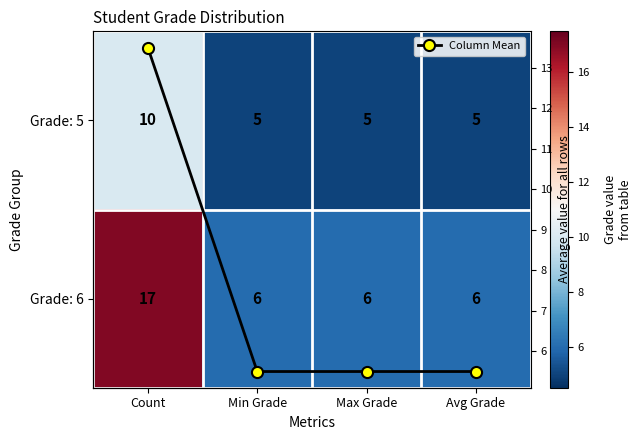

What is the highest value of the Grade: 6 series?

17.0